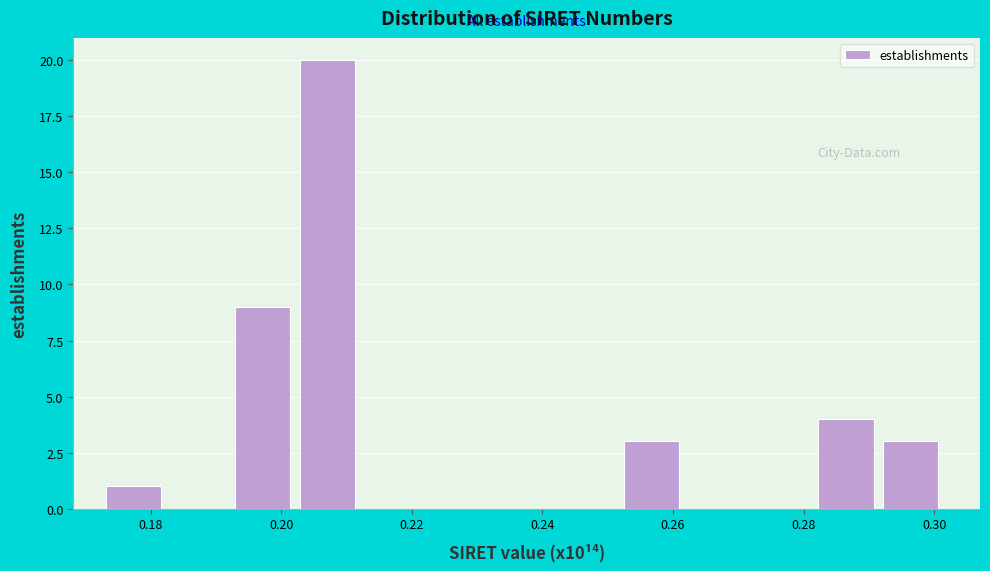

Over which range of the x-axis is the bar tallest?

0.202 to 0.212